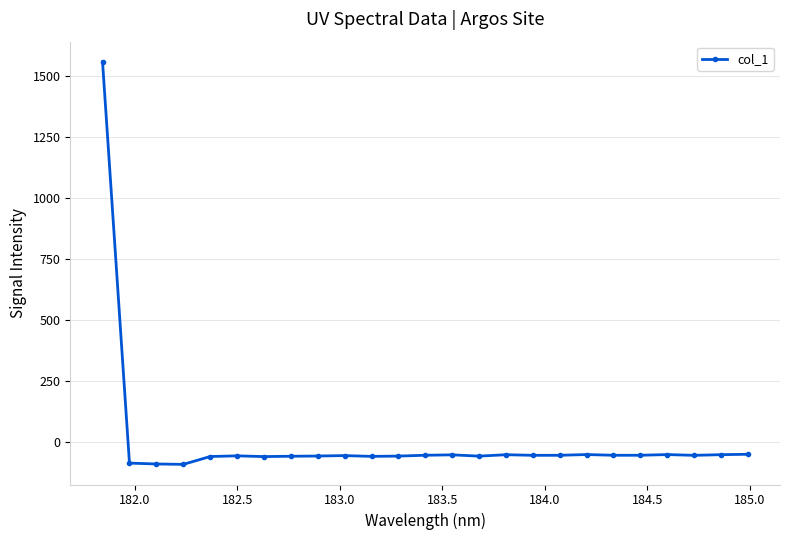

What is the difference between the maximum and second lowest values?

1649.0